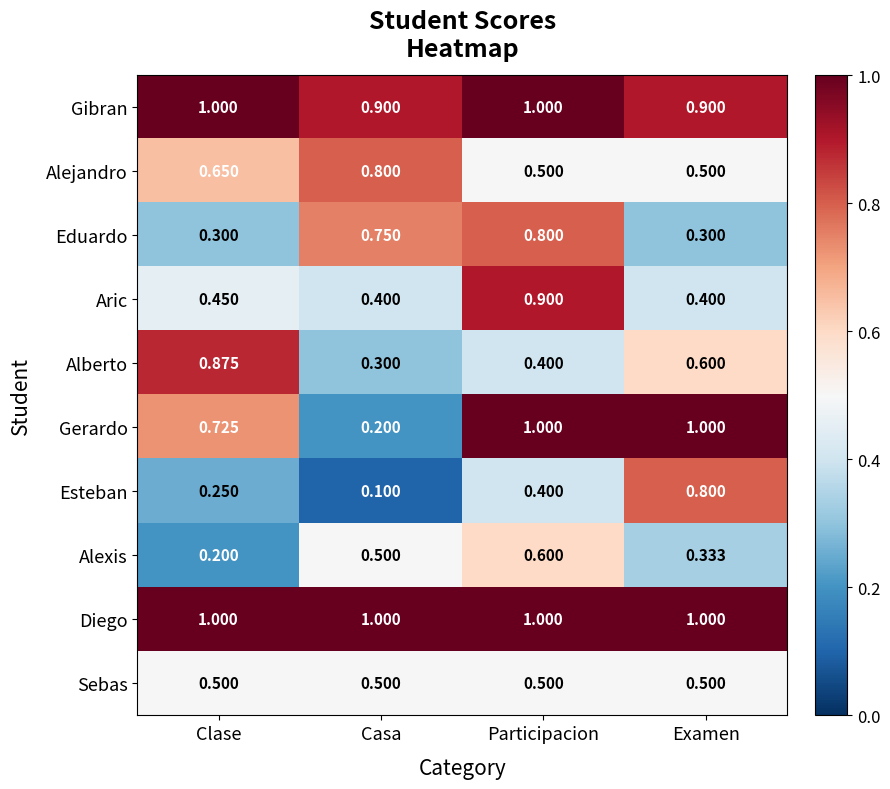

What is the smallest value displayed?

0.1